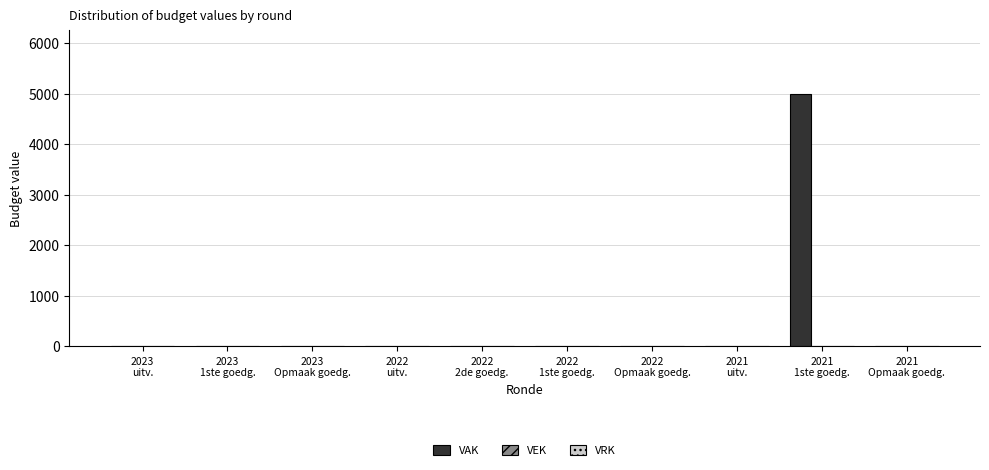

What is the maximum value shown in the chart?

5000